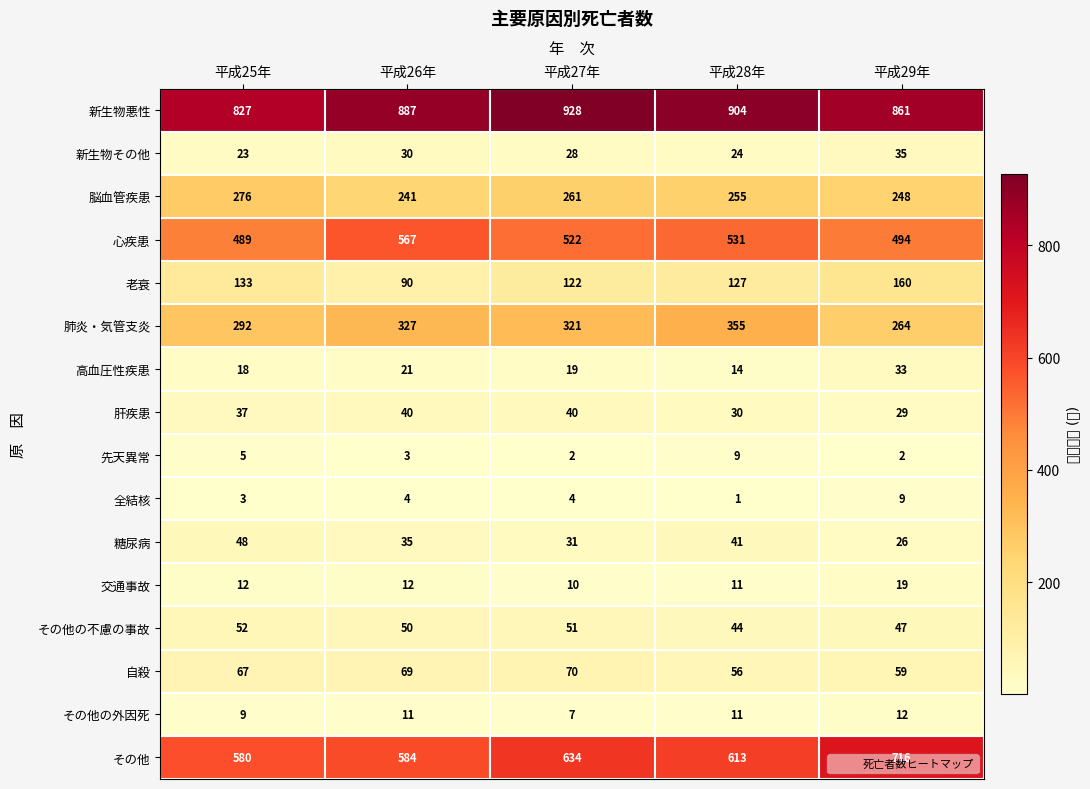

What is the total value across all series at 平成29年?

3014